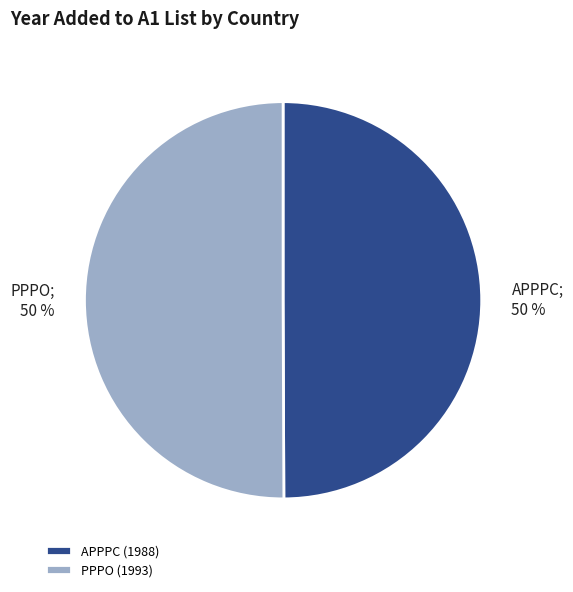

How many segments does this pie chart have?

2